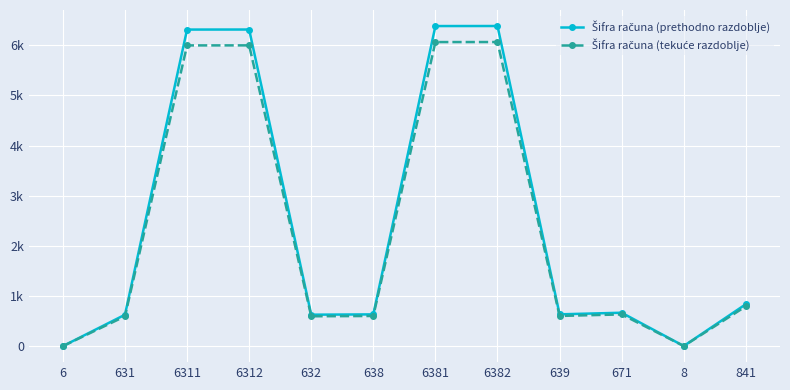

Is this an area chart (filled region under the line)?

No